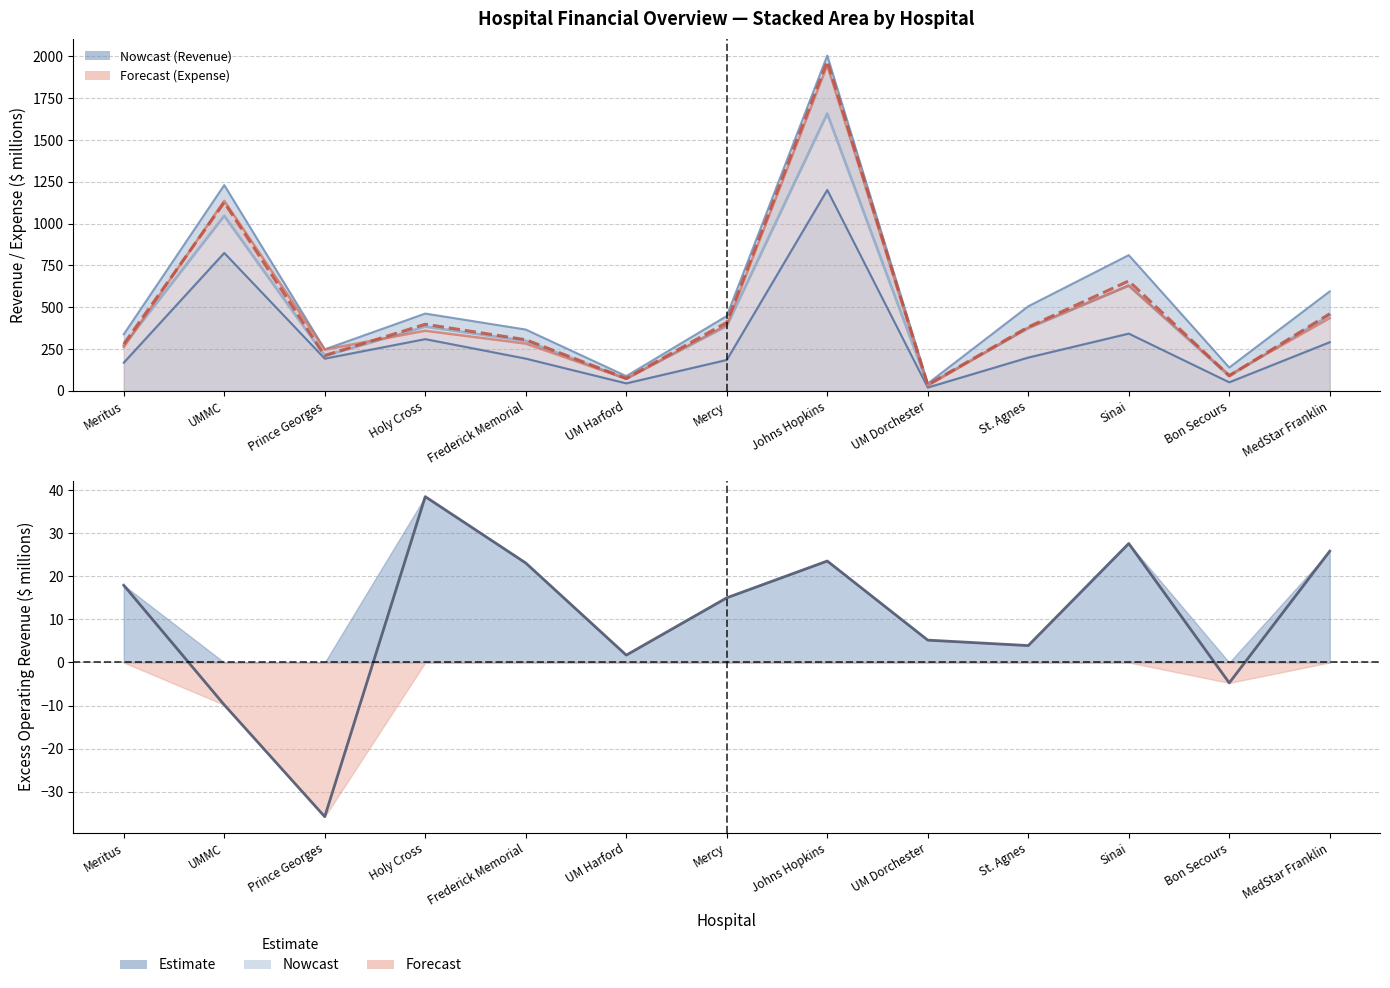

What is the label of the 12th point from the right?

UMMC